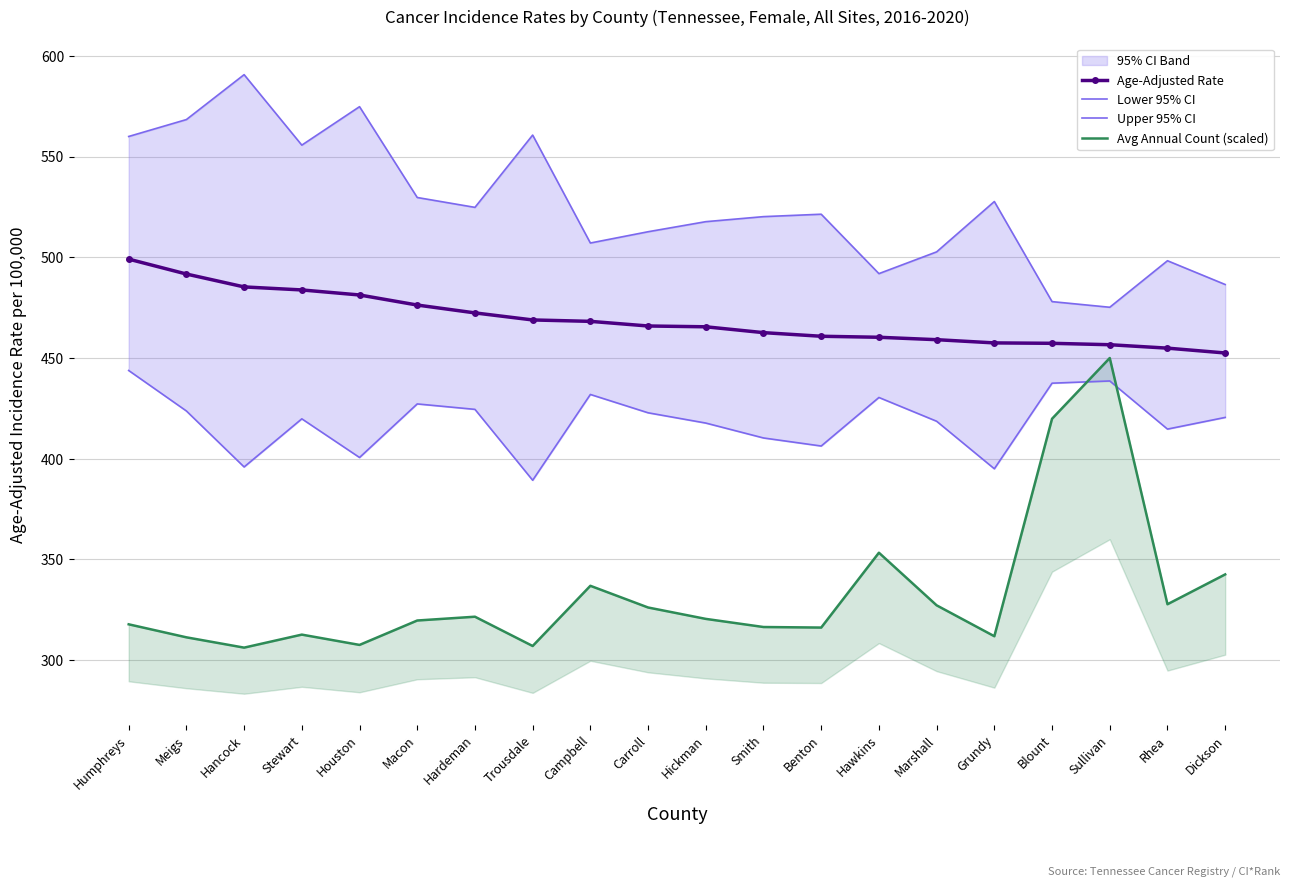

True or false: Age-Adjusted Rate has more than 2 interior local peaks.

False